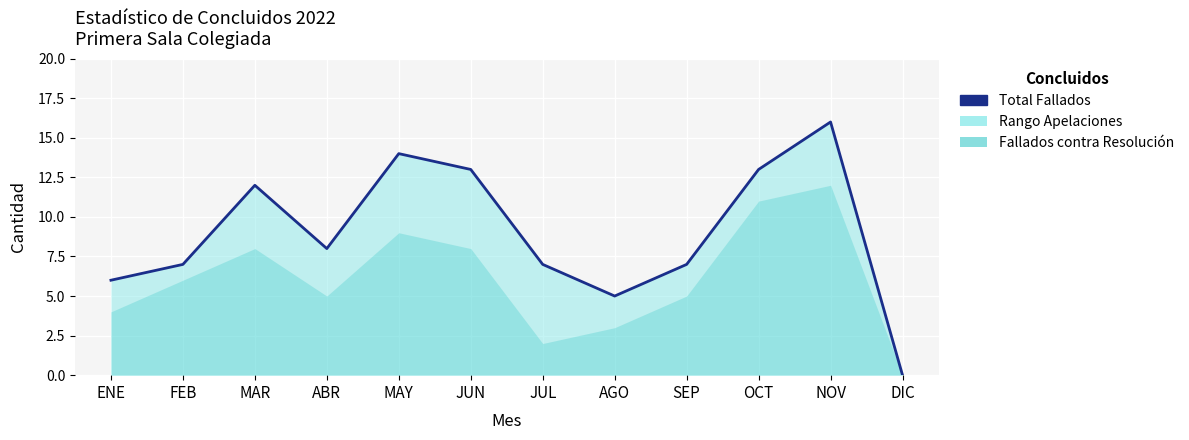

What is the label of the 1st point from the left?

ENE